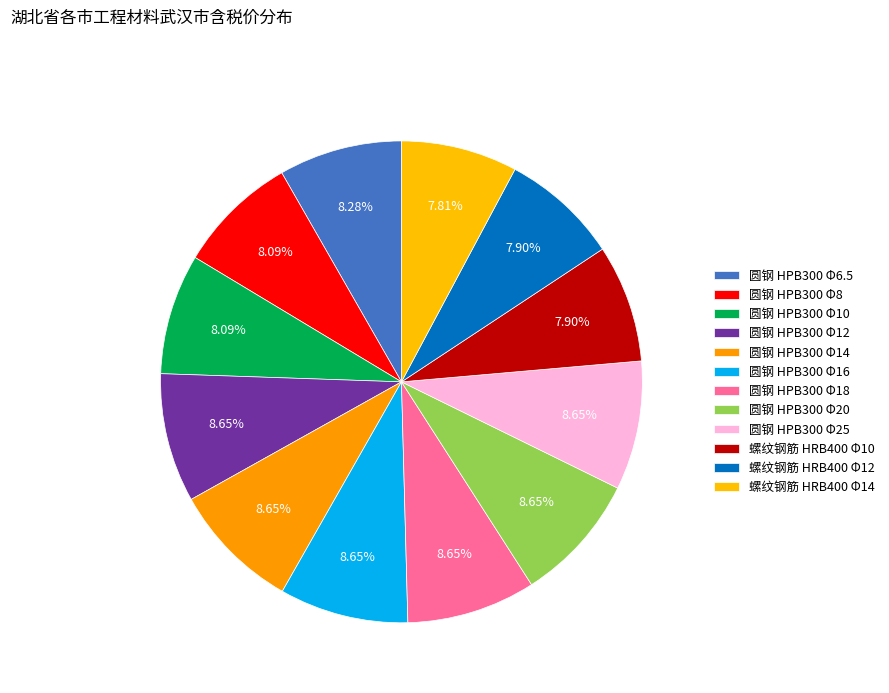

How many slices are in this pie chart?

12